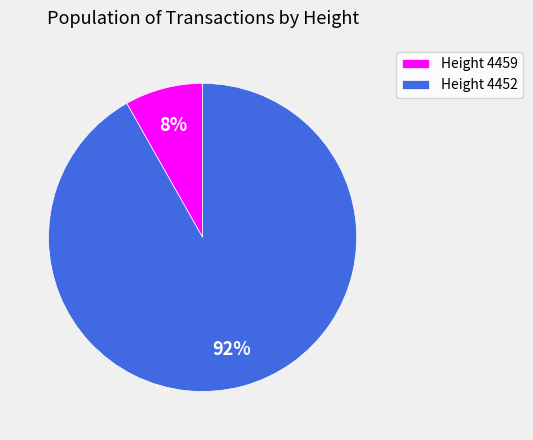

Which slice represents more than half of the pie?

Height 4452